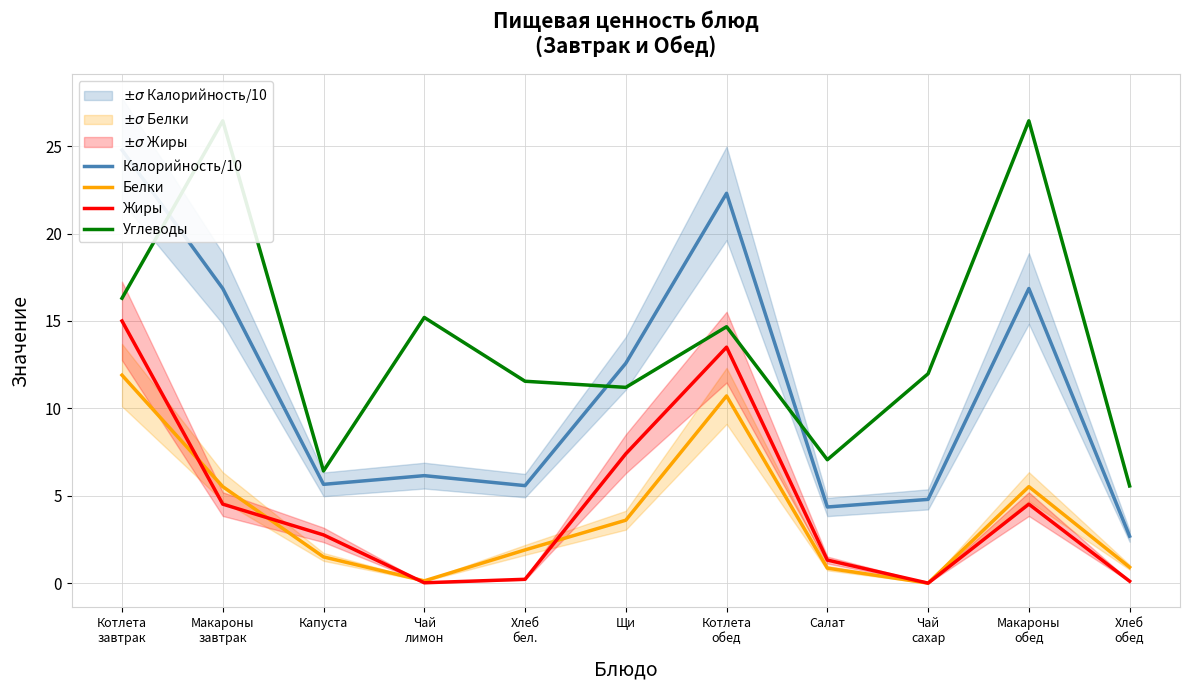

Is this an area chart (filled region under the line)?

No